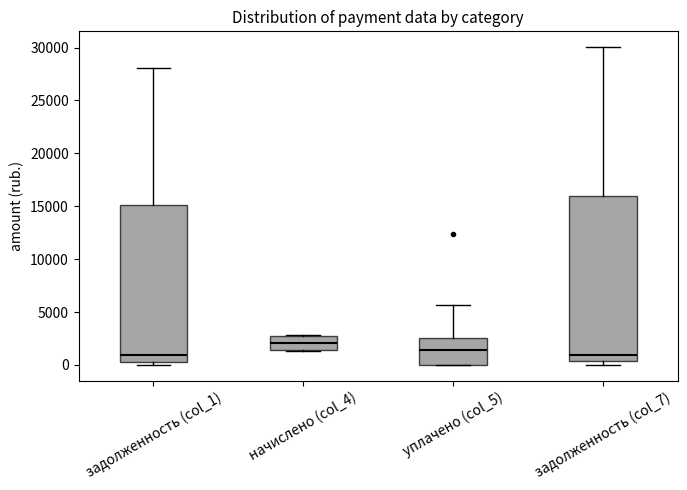

Where is the upper edge of the box for уплачено (col_5) on the y-axis? The values are not printed on the chart, so give them approximately, as read against the axis.

2500